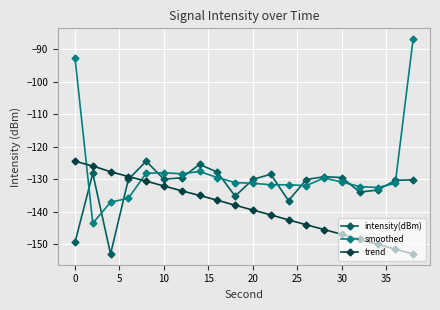

After their last crossing, which series has the higher values: trend or smoothed?

smoothed